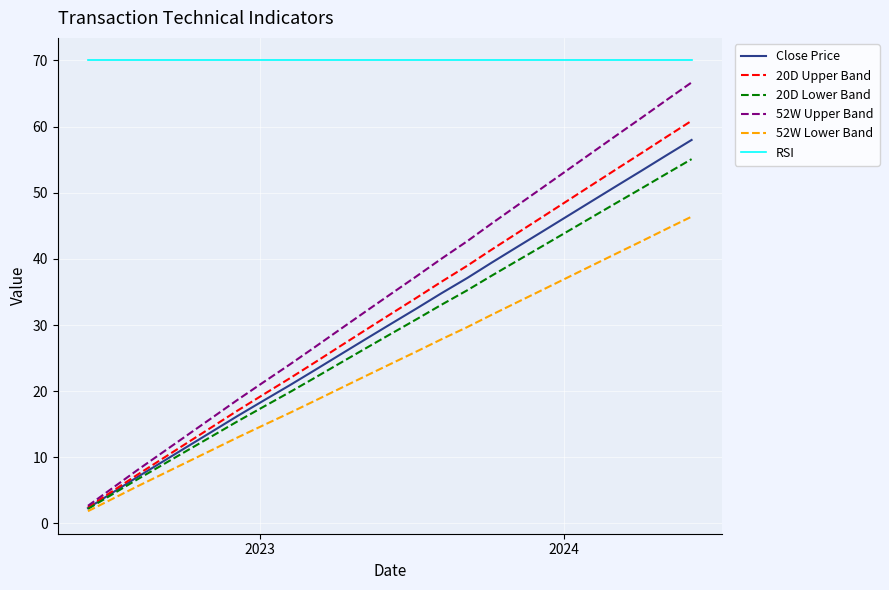

Which series has the largest total across all categories?

RSI